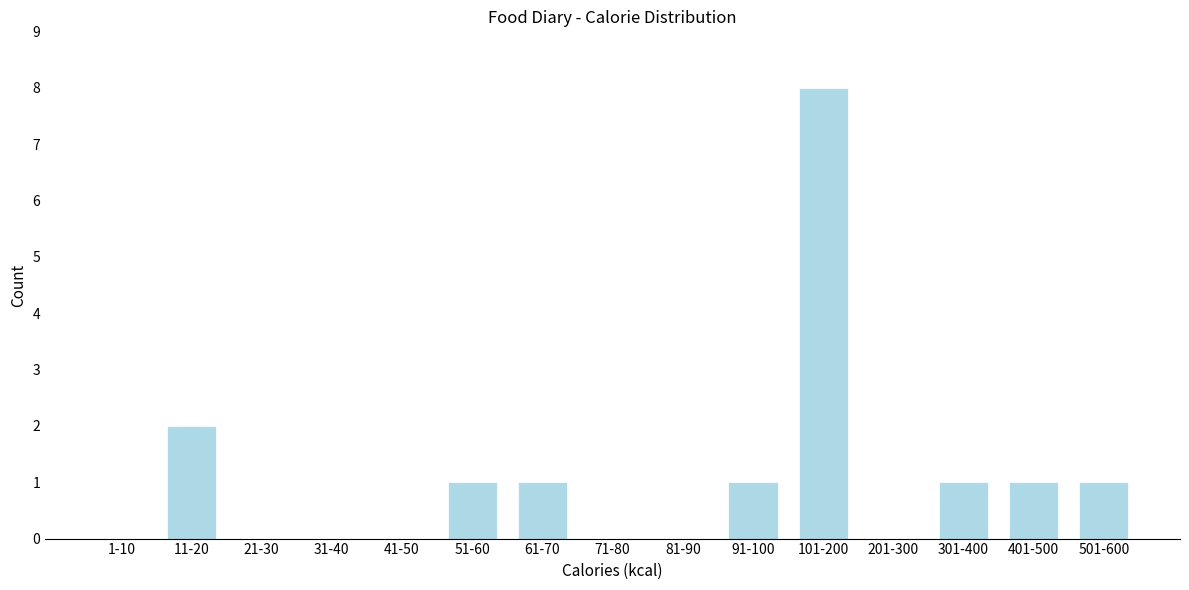

Reading left to right, extract all data points from this chart.

1-10=0	11-20=2	21-30=0	31-40=0	41-50=0	51-60=1	61-70=1	71-80=0	81-90=0	91-100=1	101-200=8	201-300=0	301-400=1	401-500=1	501-600=1